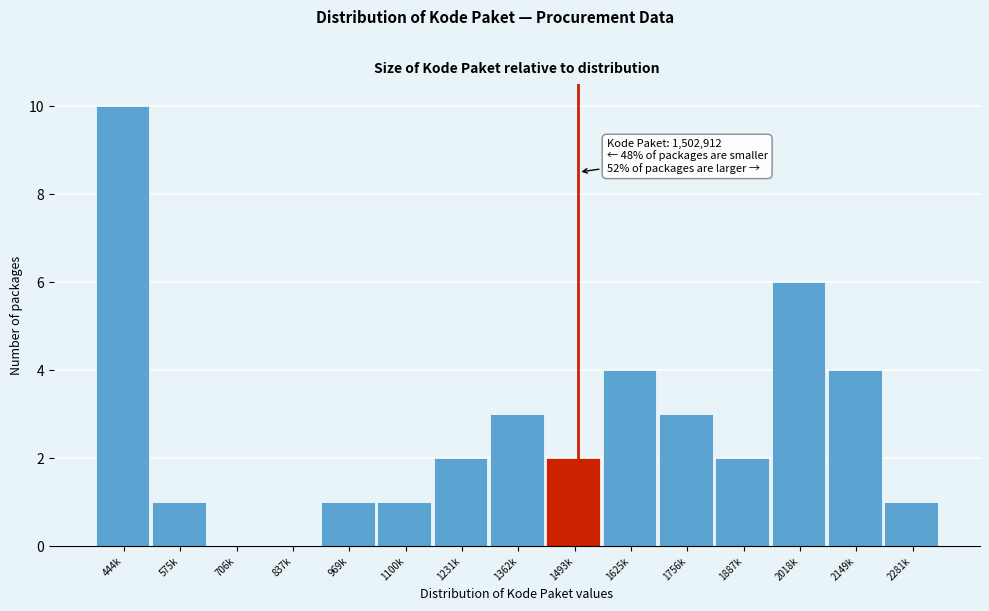

Reading left to right, list all the values displayed in this chart.

444k=10	575k=1	706k=0	837k=0	969k=1	1100k=1	1231k=2	1362k=3	1493k=2	1625k=4	1756k=3	1887k=2	2018k=6	2149k=4	2281k=1